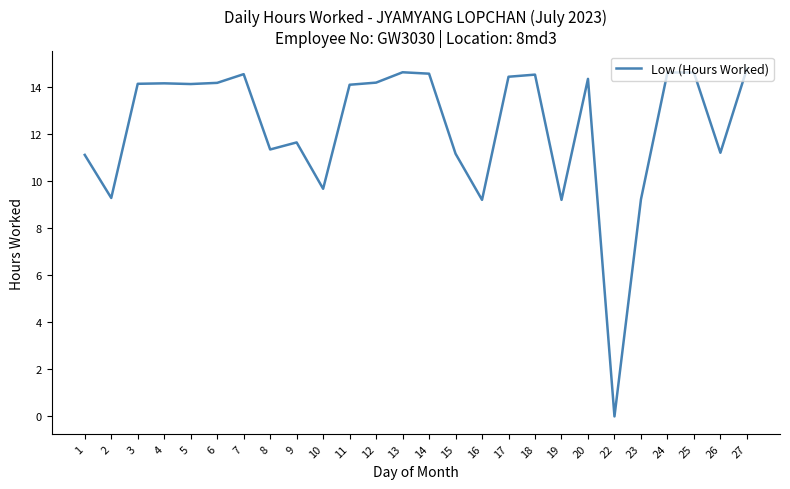

Count the number of categories in the chart.

26